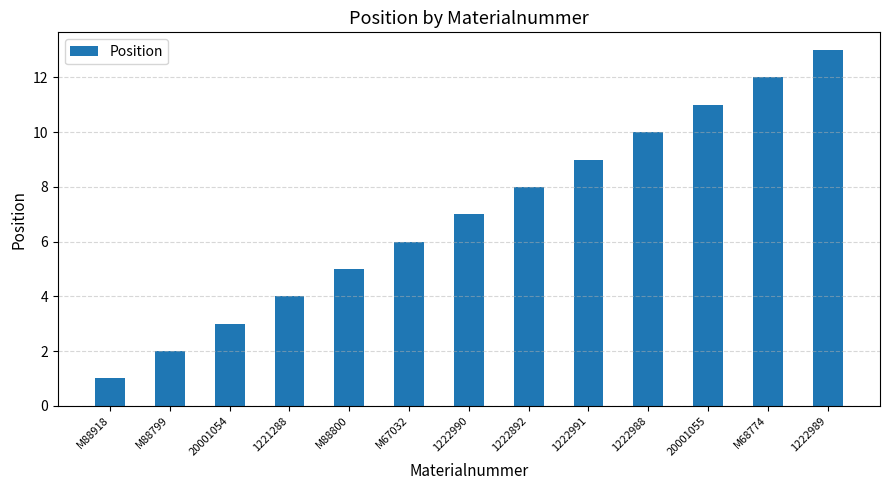

Which label corresponds to the smallest value in the chart?

M88918